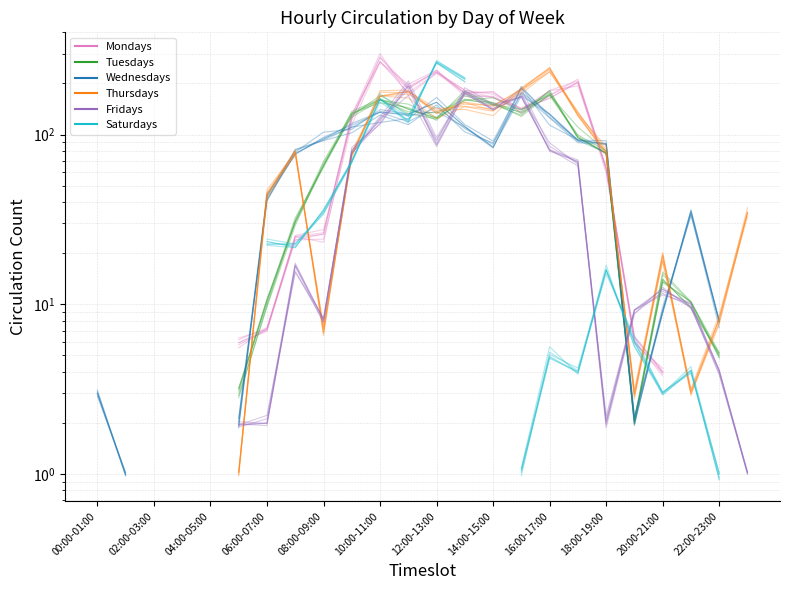

How many positive values does the Mondays series have?

18